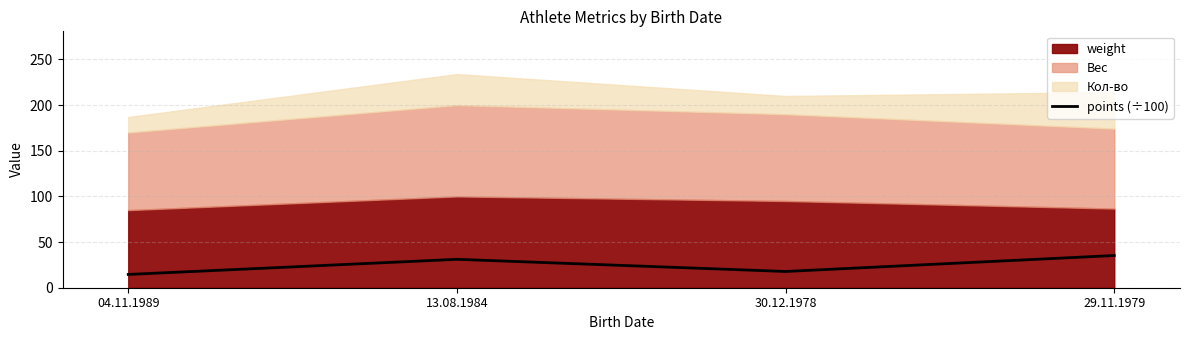

List the labels in order of value, largest first.

29.11.1979, 13.08.1984, 30.12.1978, 04.11.1989